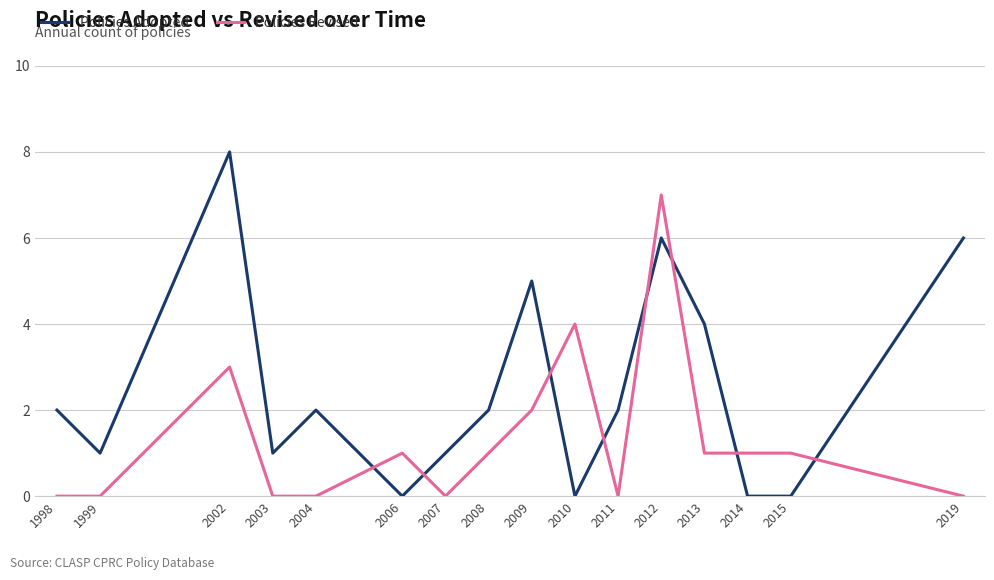

At which category is the sum across all series the highest?

2012